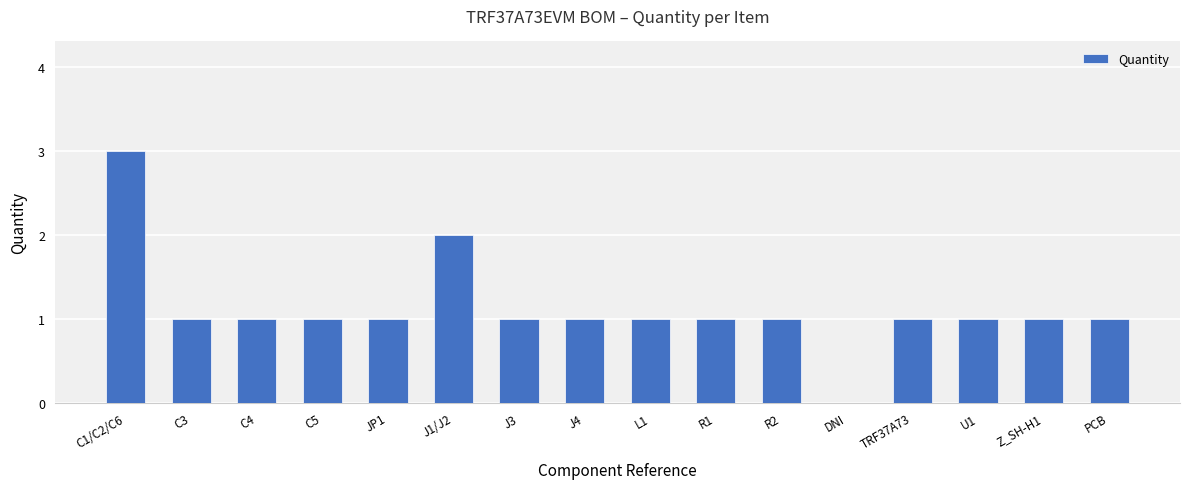

What is the greatest value displayed?

3